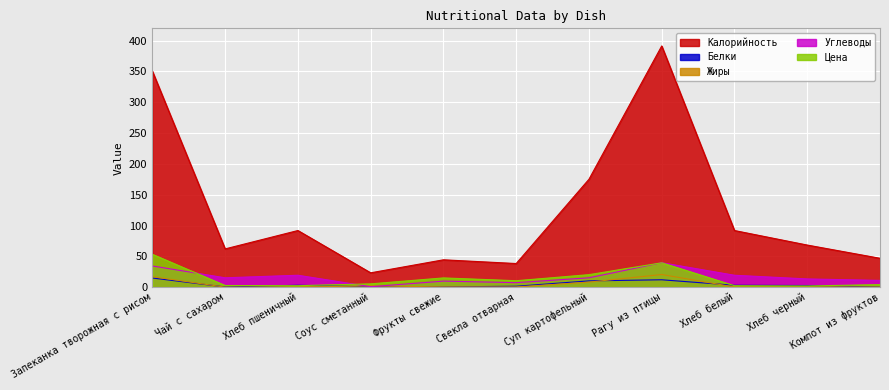

Which series changed the most between Запеканка творожная с рисом and Фрукты свежие?

Калорийность